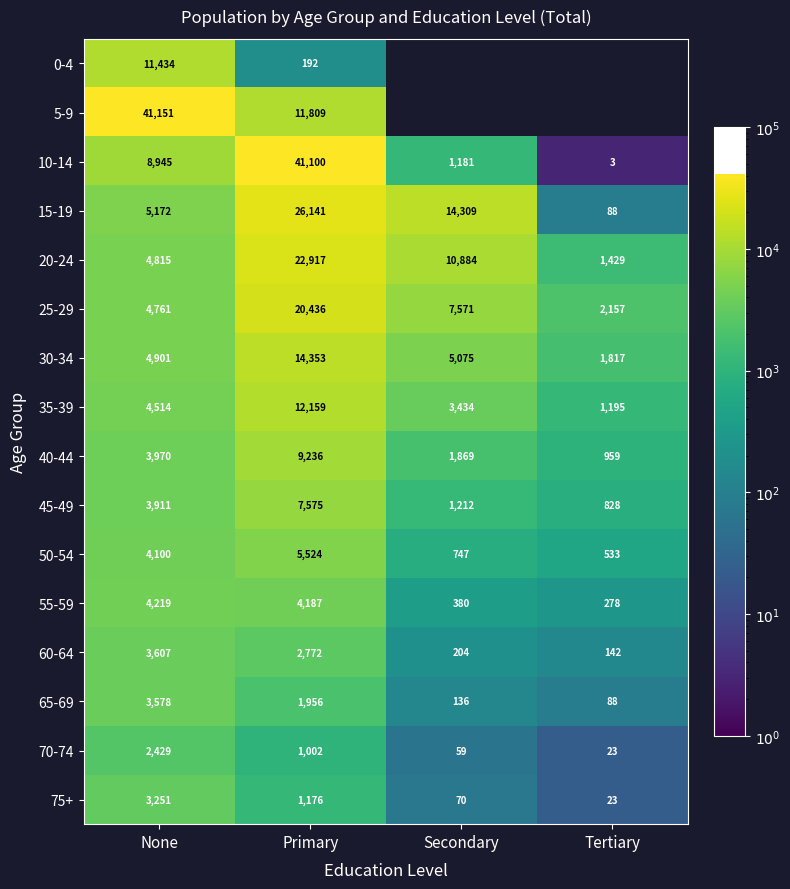

Is it true that 20-24 equals 22917 at Primary?

True